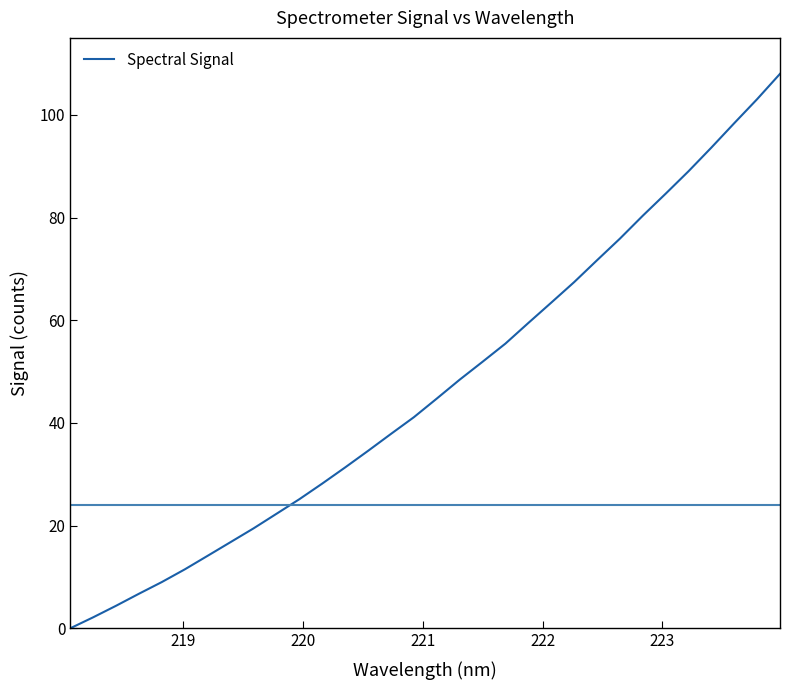

What is the difference between the maximum and minimum values?

108.0